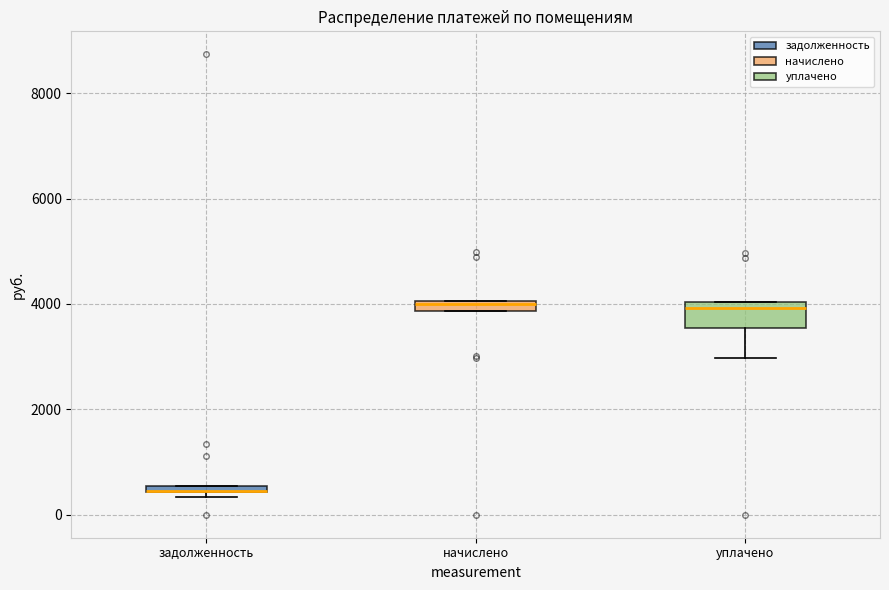

Comparing the boxes themselves (not the whiskers), which one is the tallest?

уплачено